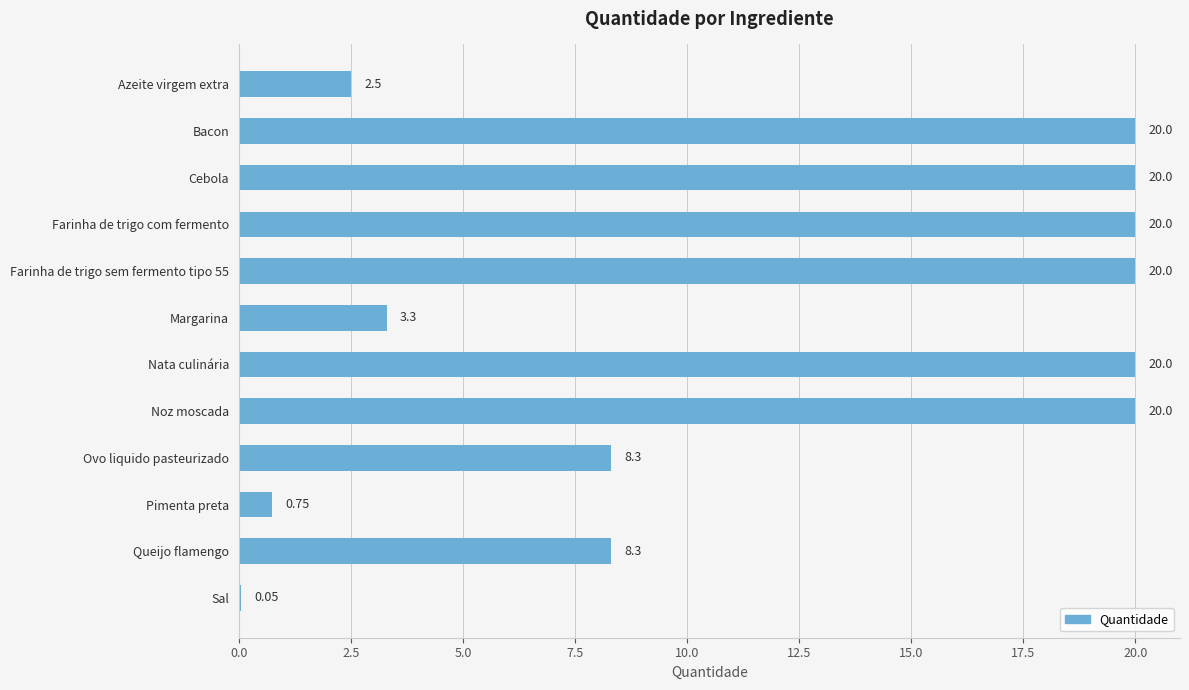

What is the sum of the values at Cebola and Pimenta preta?

20.8